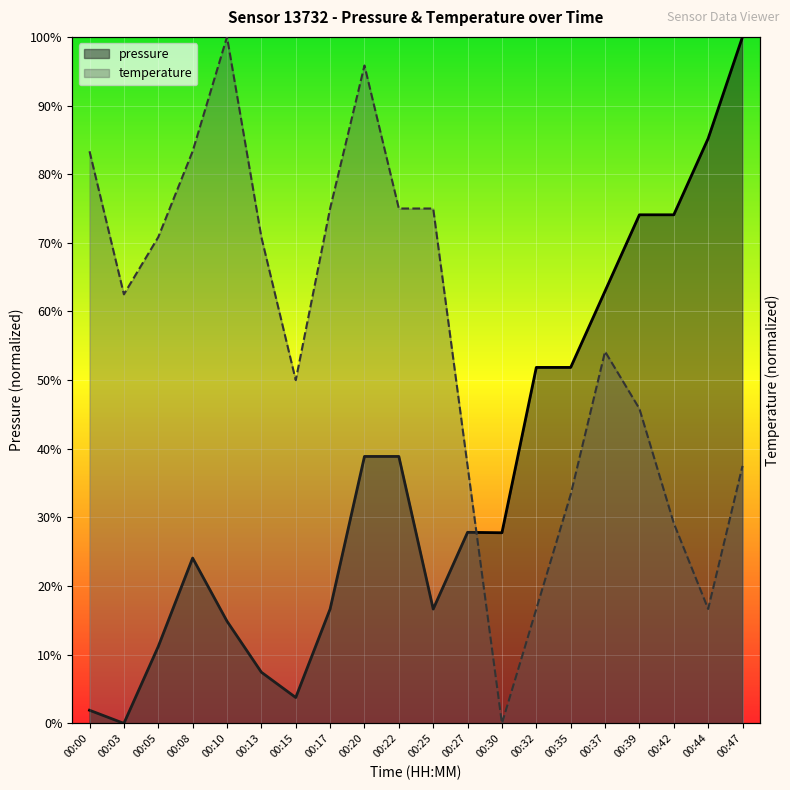

Count the number of categories in the chart.

20